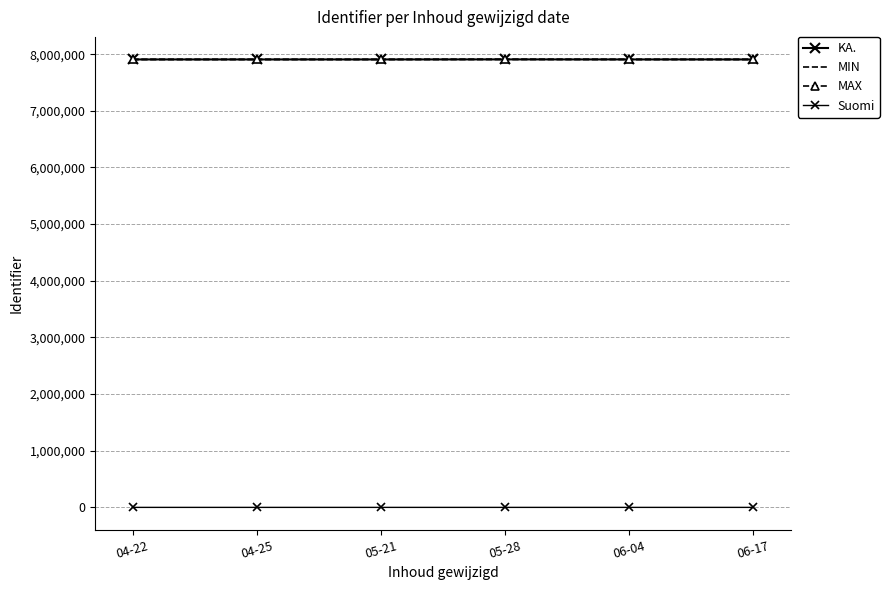

True or false: MAX and Suomi intersect in this chart.

False